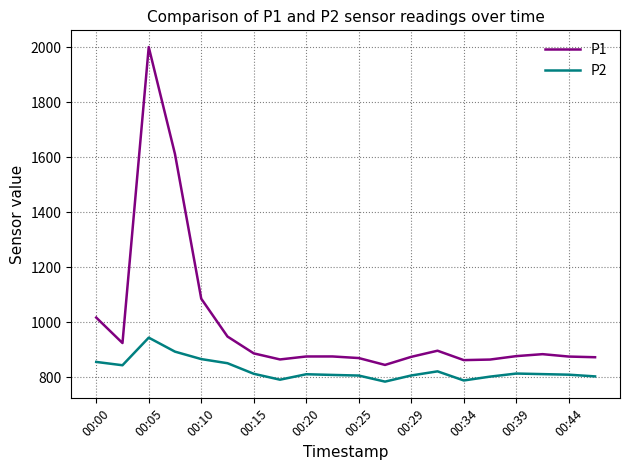

Which series has the largest total across all categories?

P1